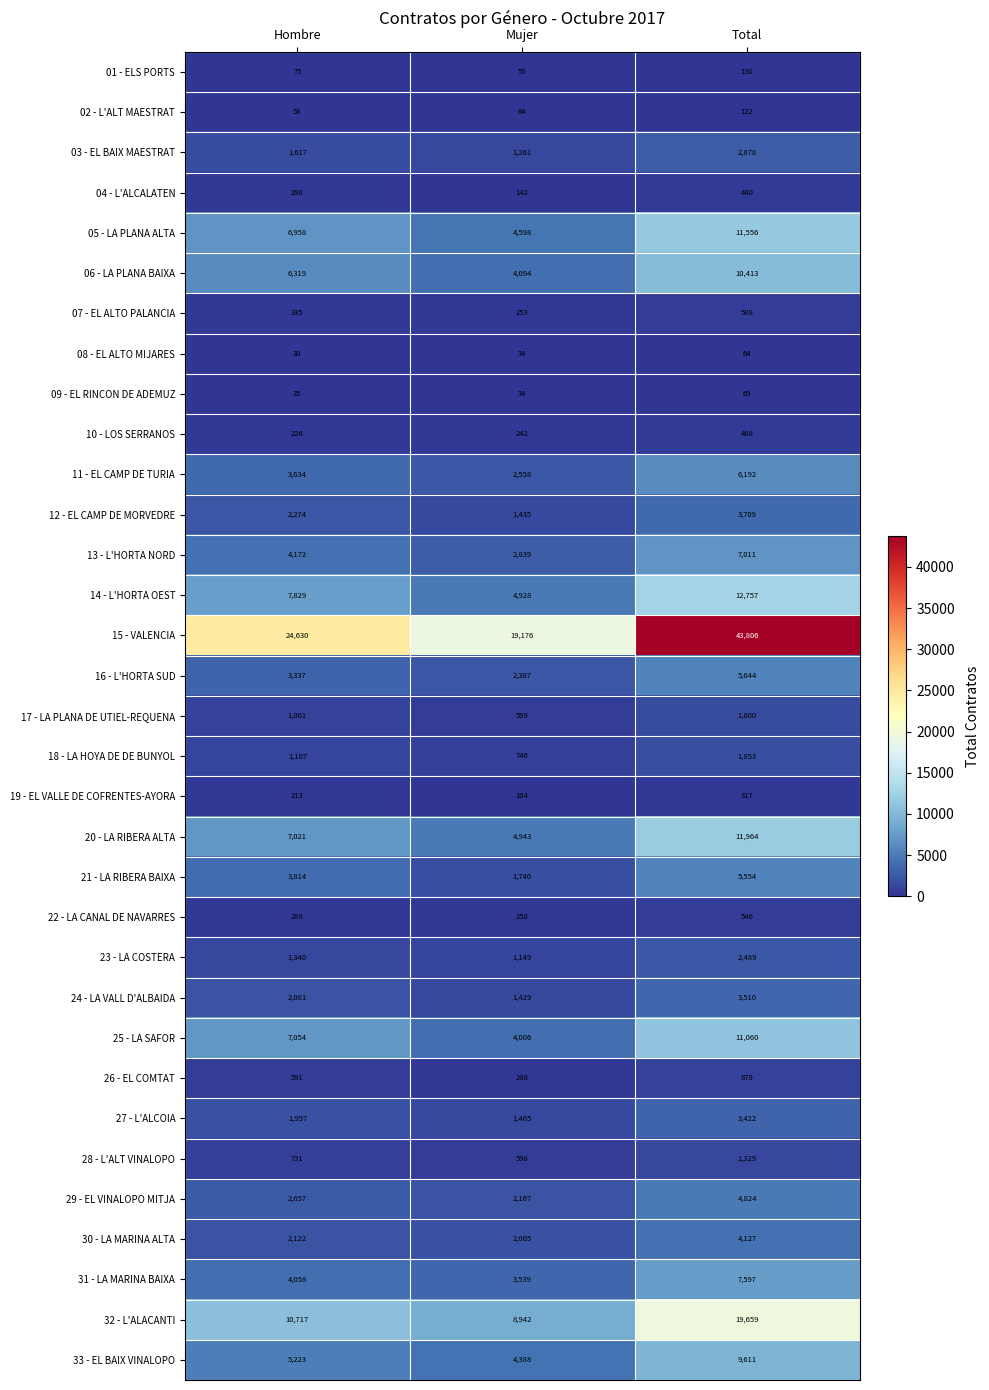

What is the maximum value shown in the chart?

43806